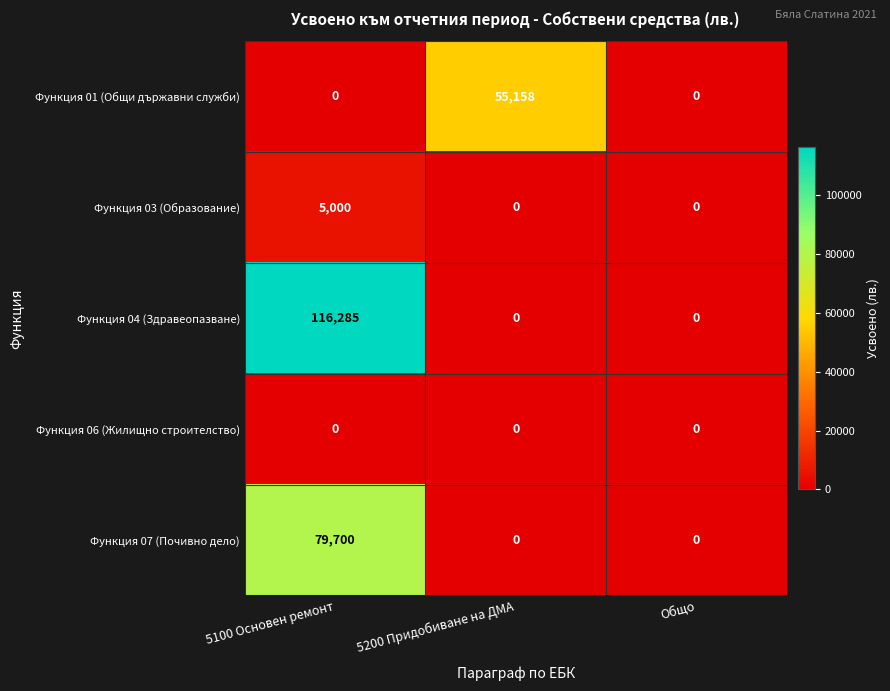

At how many categories does at least one series exceed 112012?

1